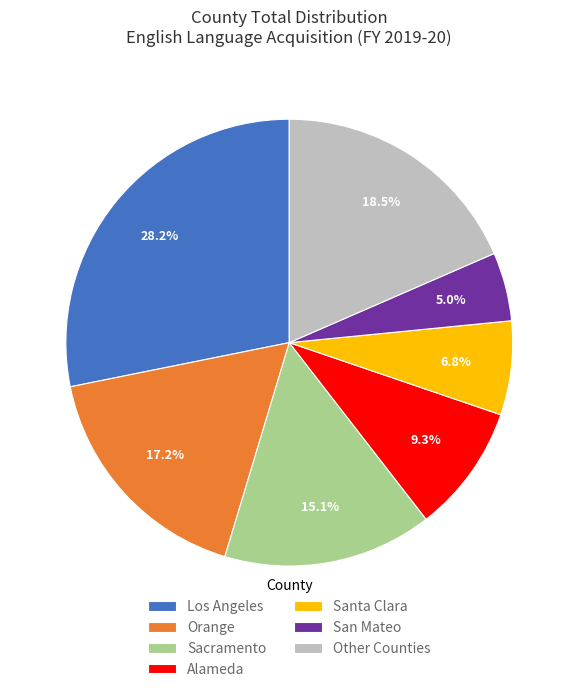

Count the number of slices in the pie.

7